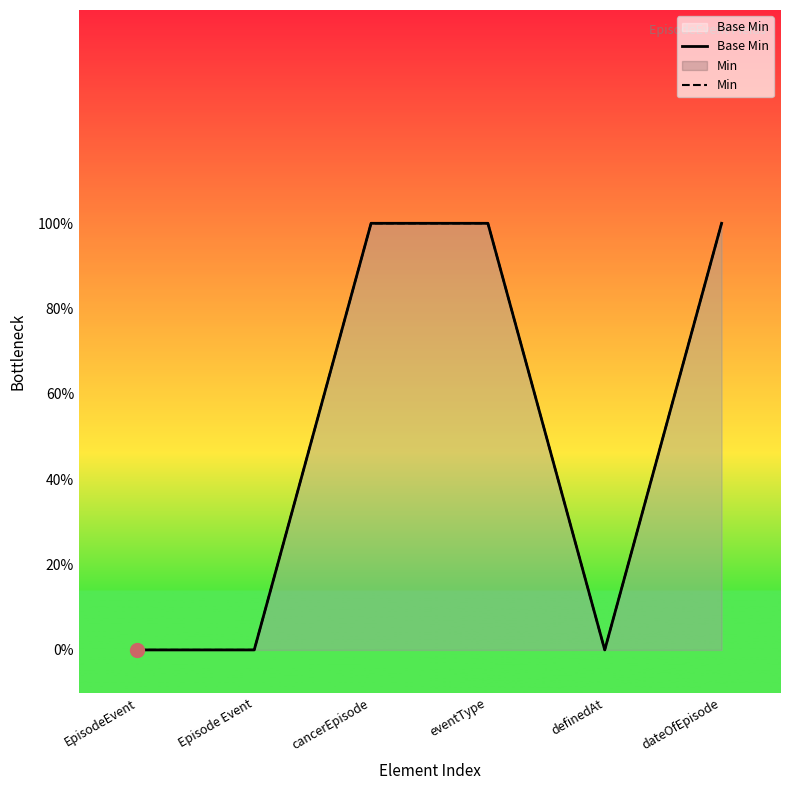

True or false: Base Min and Min cross at least once.

False